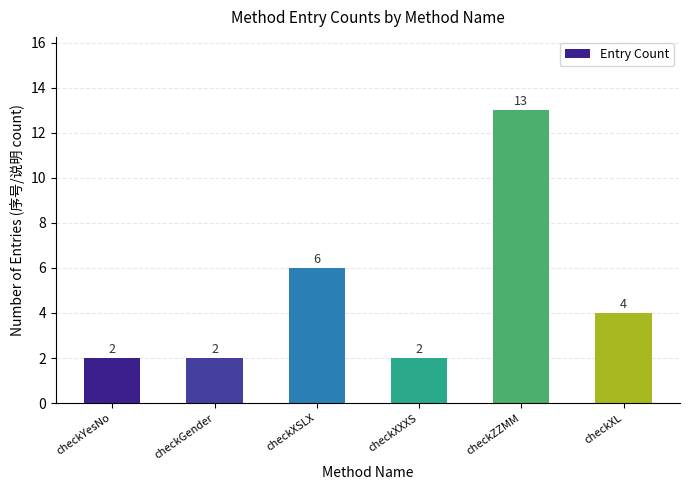

Reading left to right, what are all the values shown in this chart?

2	2	6	2	13	4